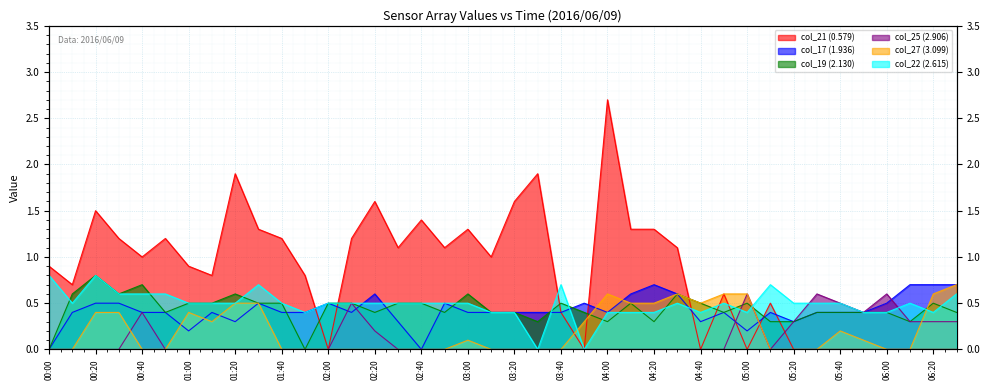

Reading left to right, what are all the values shown in this chart?

col_21 (0.579): 00:00=0.9	00:10=0.7	00:20=1.5	00:30=1.2	00:40=1.0	00:50=1.2	01:00=0.9	01:10=0.8	01:20=1.9	01:30=1.3	01:40=1.2	01:50=0.8	02:00=0.0	02:10=1.2	02:20=1.6	02:30=1.1	02:40=1.4	02:50=1.1	03:00=1.3	03:10=1.0	03:20=1.6	03:30=1.9	03:40=0.4	03:50=0.0	04:00=2.7	04:10=1.3	04:20=1.3	04:30=1.1	04:40=0.0	04:50=0.6	05:00=0.0	05:10=0.5	05:20=0.0	05:30=0.0	05:40=0.0	05:50=0.0	06:00=0.0	06:10=0.0	06:20=0.0	06:30=0.0
col_17 (1.936): 00:00=0.0	00:10=0.4	00:20=0.5	00:30=0.5	00:40=0.4	00:50=0.4	01:00=0.2	01:10=0.4	01:20=0.3	01:30=0.5	01:40=0.4	01:50=0.4	02:00=0.5	02:10=0.4	02:20=0.6	02:30=0.3	02:40=0.0	02:50=0.5	03:00=0.4	03:10=0.4	03:20=0.4	03:30=0.4	03:40=0.4	03:50=0.5	04:00=0.4	04:10=0.6	04:20=0.7	04:30=0.6	04:40=0.3	04:50=0.4	05:00=0.2	05:10=0.4	05:20=0.3	05:30=0.4	05:40=0.4	05:50=0.4	06:00=0.5	06:10=0.7	06:20=0.7	06:30=0.7
col_19 (2.130): 00:00=0.0	00:10=0.6	00:20=0.8	00:30=0.6	00:40=0.7	00:50=0.4	01:00=0.5	01:10=0.5	01:20=0.6	01:30=0.5	01:40=0.5	01:50=0.0	02:00=0.5	02:10=0.5	02:20=0.4	02:30=0.5	02:40=0.5	02:50=0.4	03:00=0.6	03:10=0.4	03:20=0.4	03:30=0.3	03:40=0.5	03:50=0.4	04:00=0.3	04:10=0.5	04:20=0.3	04:30=0.6	04:40=0.5	04:50=0.4	05:00=0.5	05:10=0.3	05:20=0.3	05:30=0.4	05:40=0.4	05:50=0.4	06:00=0.4	06:10=0.3	06:20=0.5	06:30=0.4
col_25 (2.906): 00:00=0.0	00:10=0.0	00:20=0.0	00:30=0.0	00:40=0.4	00:50=0.0	01:00=0.0	01:10=0.0	01:20=0.0	01:30=0.0	01:40=0.0	01:50=0.0	02:00=0.0	02:10=0.5	02:20=0.2	02:30=0.0	02:40=0.0	02:50=0.0	03:00=0.0	03:10=0.0	03:20=0.0	03:30=0.0	03:40=0.0	03:50=0.0	04:00=0.0	04:10=0.0	04:20=0.0	04:30=0.0	04:40=0.0	04:50=0.0	05:00=0.6	05:10=0.0	05:20=0.3	05:30=0.6	05:40=0.5	05:50=0.4	06:00=0.6	06:10=0.3	06:20=0.3	06:30=0.3
col_27 (3.099): 00:00=0.0	00:10=0.0	00:20=0.4	00:30=0.4	00:40=0.0	00:50=0.0	01:00=0.4	01:10=0.3	01:20=0.5	01:30=0.5	01:40=0.0	01:50=0.0	02:00=0.0	02:10=0.0	02:20=0.0	02:30=0.0	02:40=0.0	02:50=0.0	03:00=0.1	03:10=0.0	03:20=0.0	03:30=0.0	03:40=0.0	03:50=0.3	04:00=0.6	04:10=0.5	04:20=0.5	04:30=0.6	04:40=0.5	04:50=0.6	05:00=0.6	05:10=0.0	05:20=0.0	05:30=0.0	05:40=0.2	05:50=0.1	06:00=0.0	06:10=0.0	06:20=0.6	06:30=0.7
col_22 (2.615): 00:00=0.8	00:10=0.5	00:20=0.8	00:30=0.6	00:40=0.6	00:50=0.6	01:00=0.5	01:10=0.5	01:20=0.5	01:30=0.7	01:40=0.5	01:50=0.4	02:00=0.5	02:10=0.5	02:20=0.5	02:30=0.5	02:40=0.5	02:50=0.5	03:00=0.5	03:10=0.4	03:20=0.4	03:30=0.0	03:40=0.7	03:50=0.0	04:00=0.4	04:10=0.4	04:20=0.4	04:30=0.5	04:40=0.4	04:50=0.5	05:00=0.4	05:10=0.7	05:20=0.5	05:30=0.5	05:40=0.5	05:50=0.4	06:00=0.4	06:10=0.5	06:20=0.4	06:30=0.6